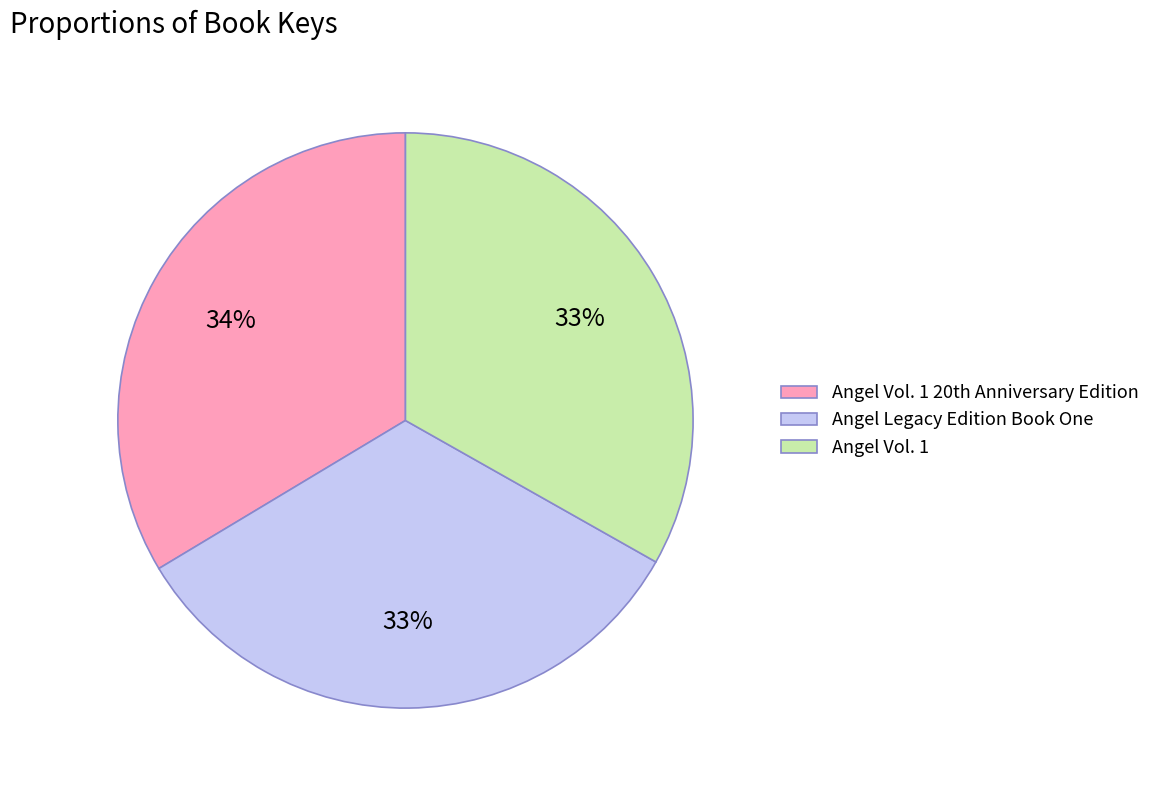

Count the number of slices in the pie.

3